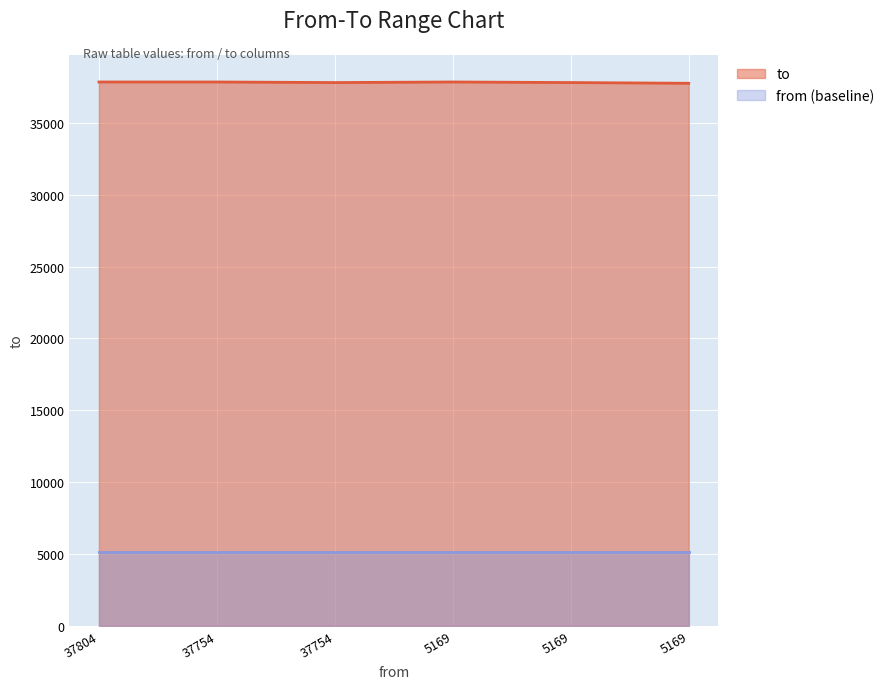

How many data points are less than 37844?

3